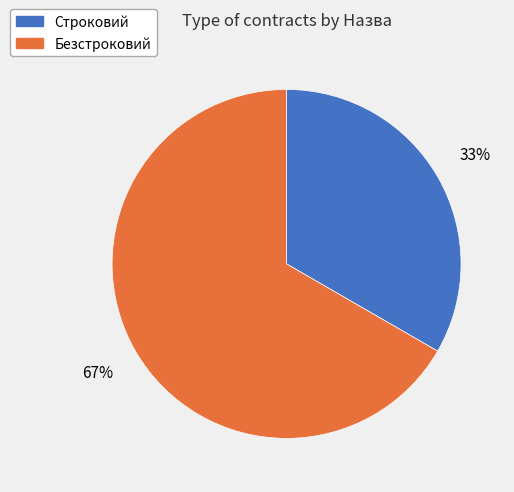

How many segments does this pie chart have?

2